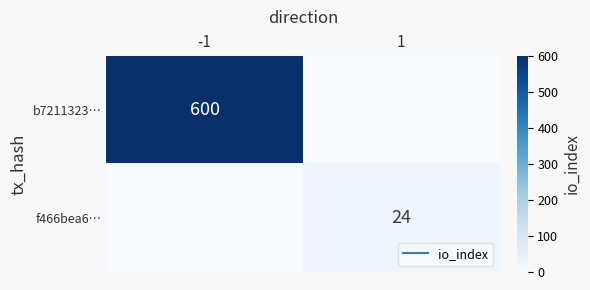

At which label does f466bea6… reach its peak?

1